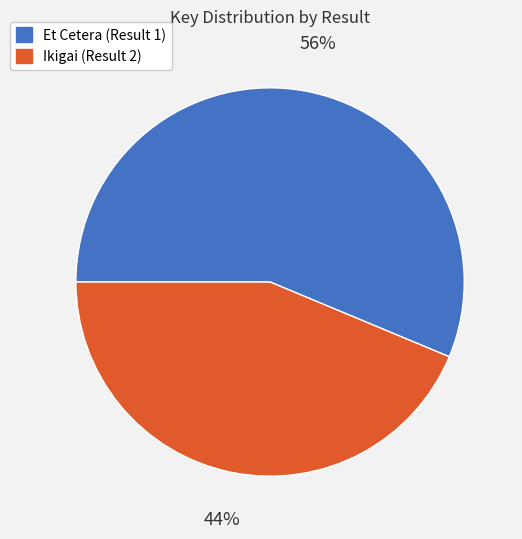

Is the sum of Ikigai (Result 2) and Et Cetera (Result 1) greater than half?

Yes